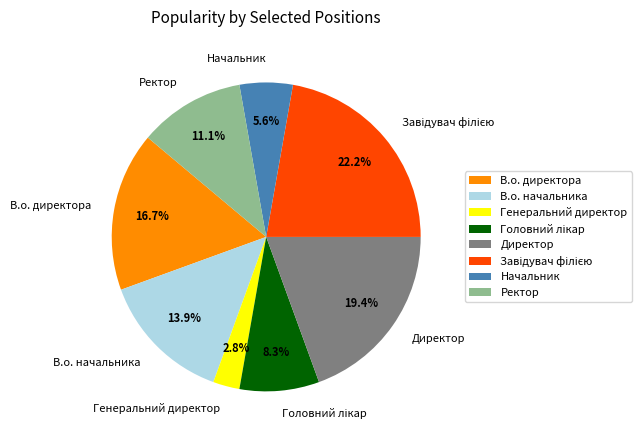

To the nearest percent, what is the combined percentage of Ректор and В.о. начальника?

25%